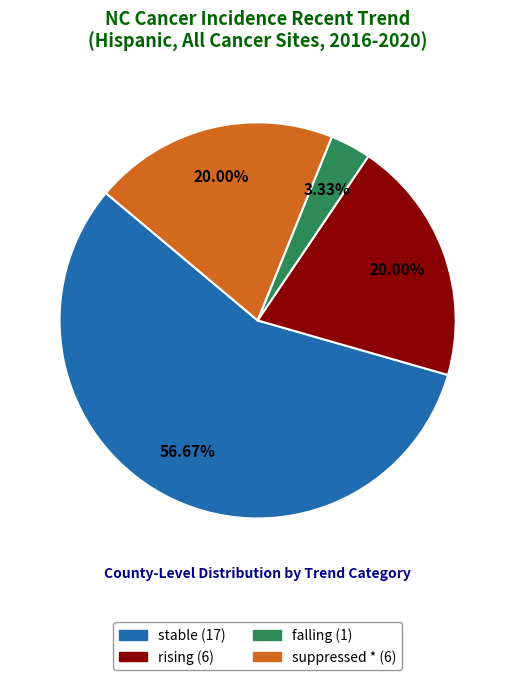

To the nearest percent, what portion does falling represent?

3%